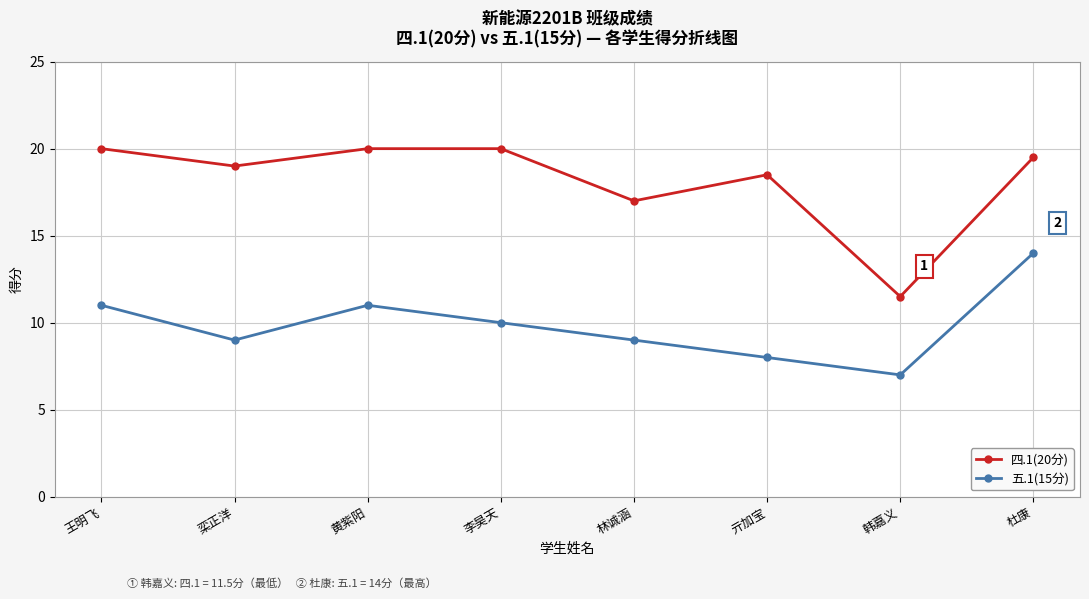

At 李昊天, list the series in order from smallest to largest.

五.1(15分), 四.1(20分)